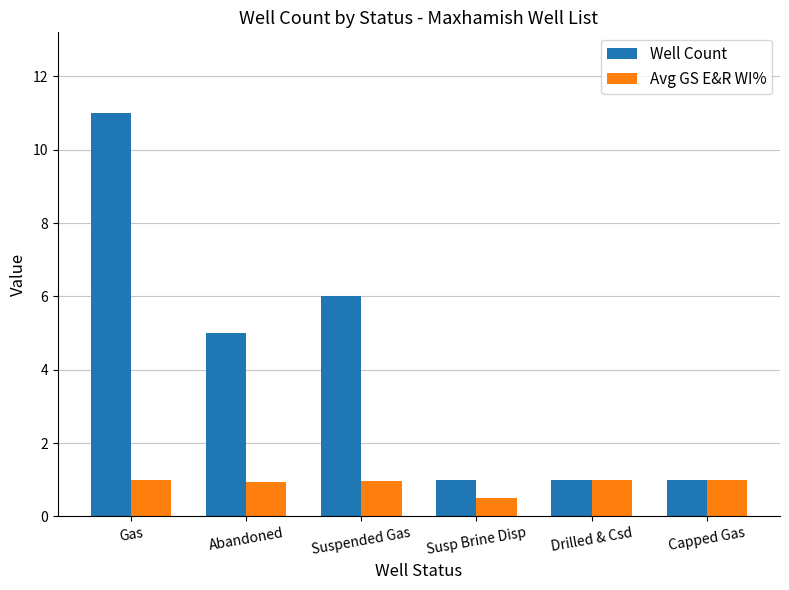

How many series are shown in this chart?

2